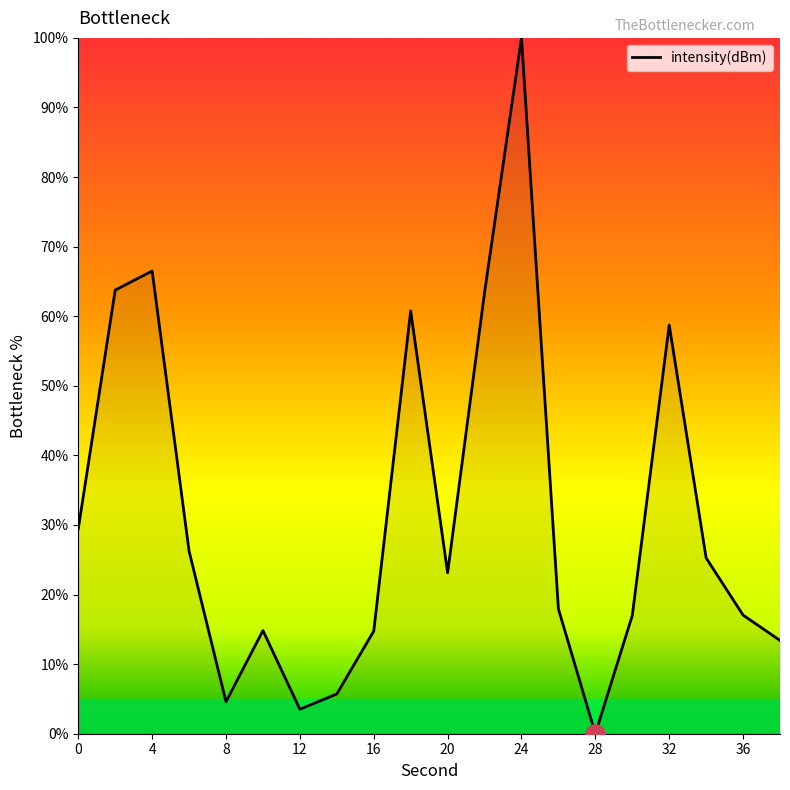

How many lines are shown in the chart?

1